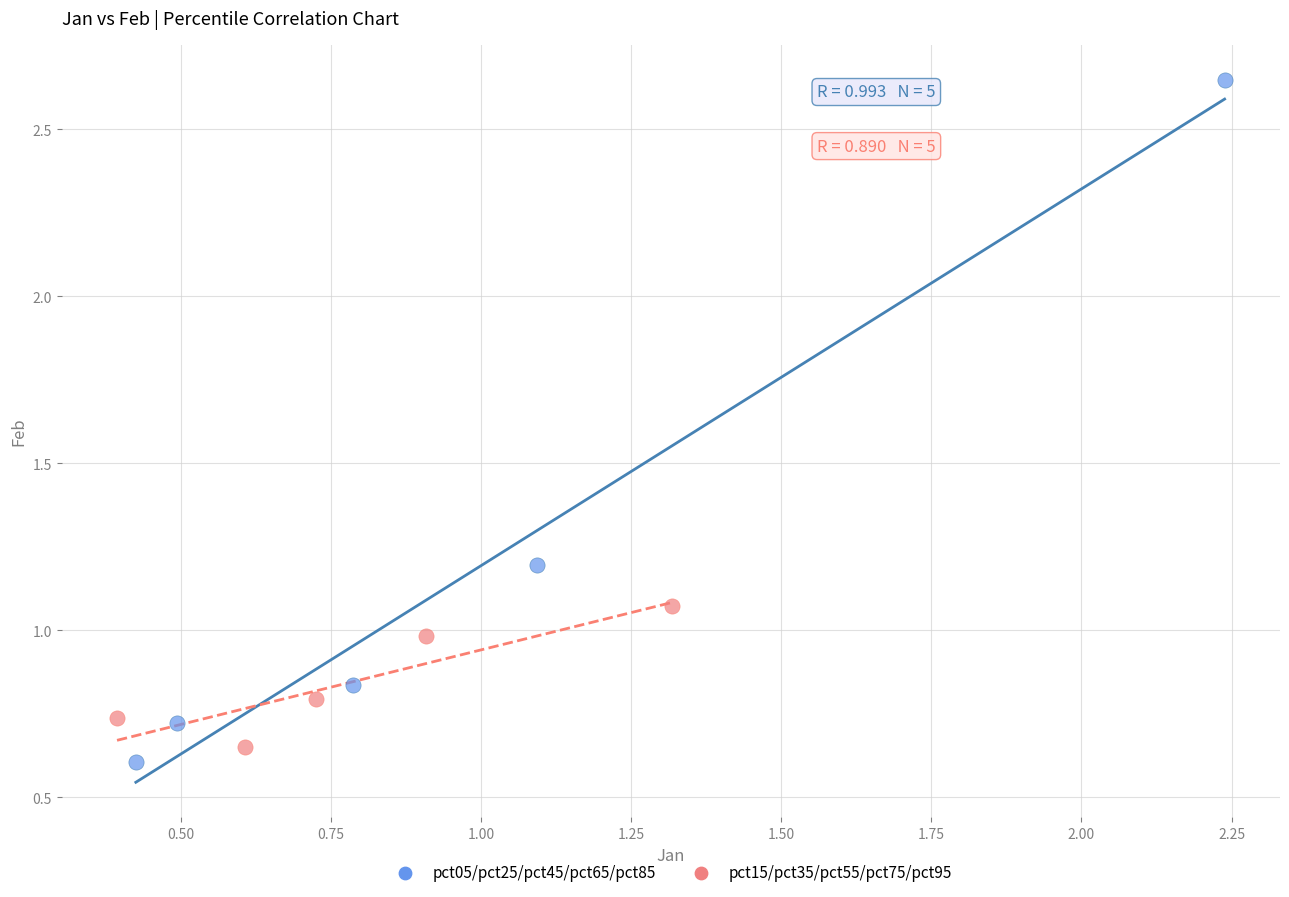

Which series contains the lowest Y value?

pct05/pct25/pct45/pct65/pct85